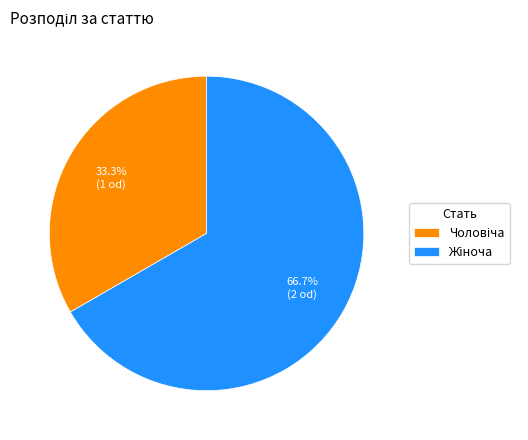

Is there a majority slice in this chart?

Yes